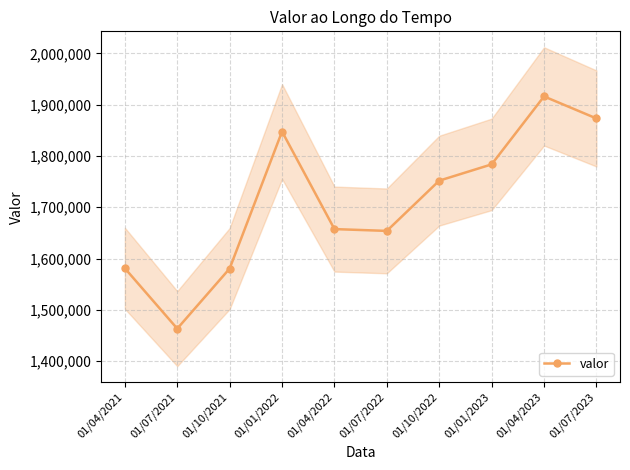

How many interior local peaks (higher than both neighbors) does the data have?

2